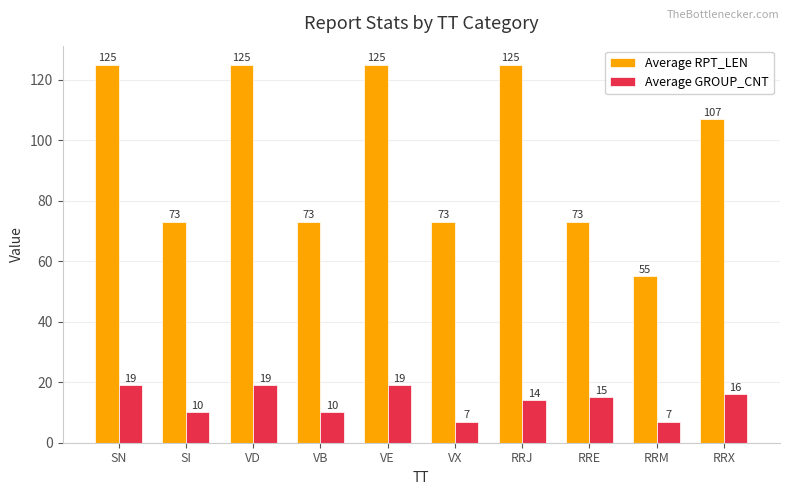

What position from the right is RRE?

3